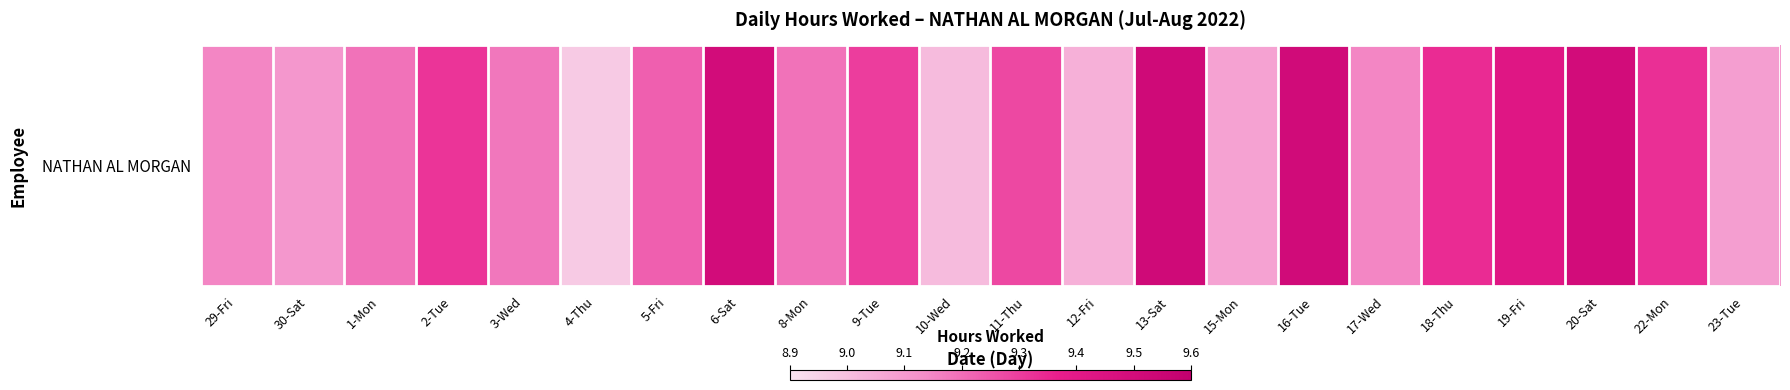

The chart shows a value of 9.5 at 6-Sat. True or false?

True